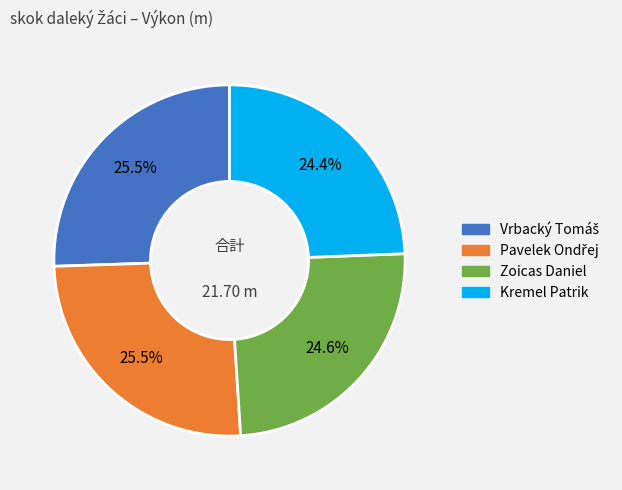

Is the sum of Zoicas Daniel and Kremel Patrik greater than half?

No